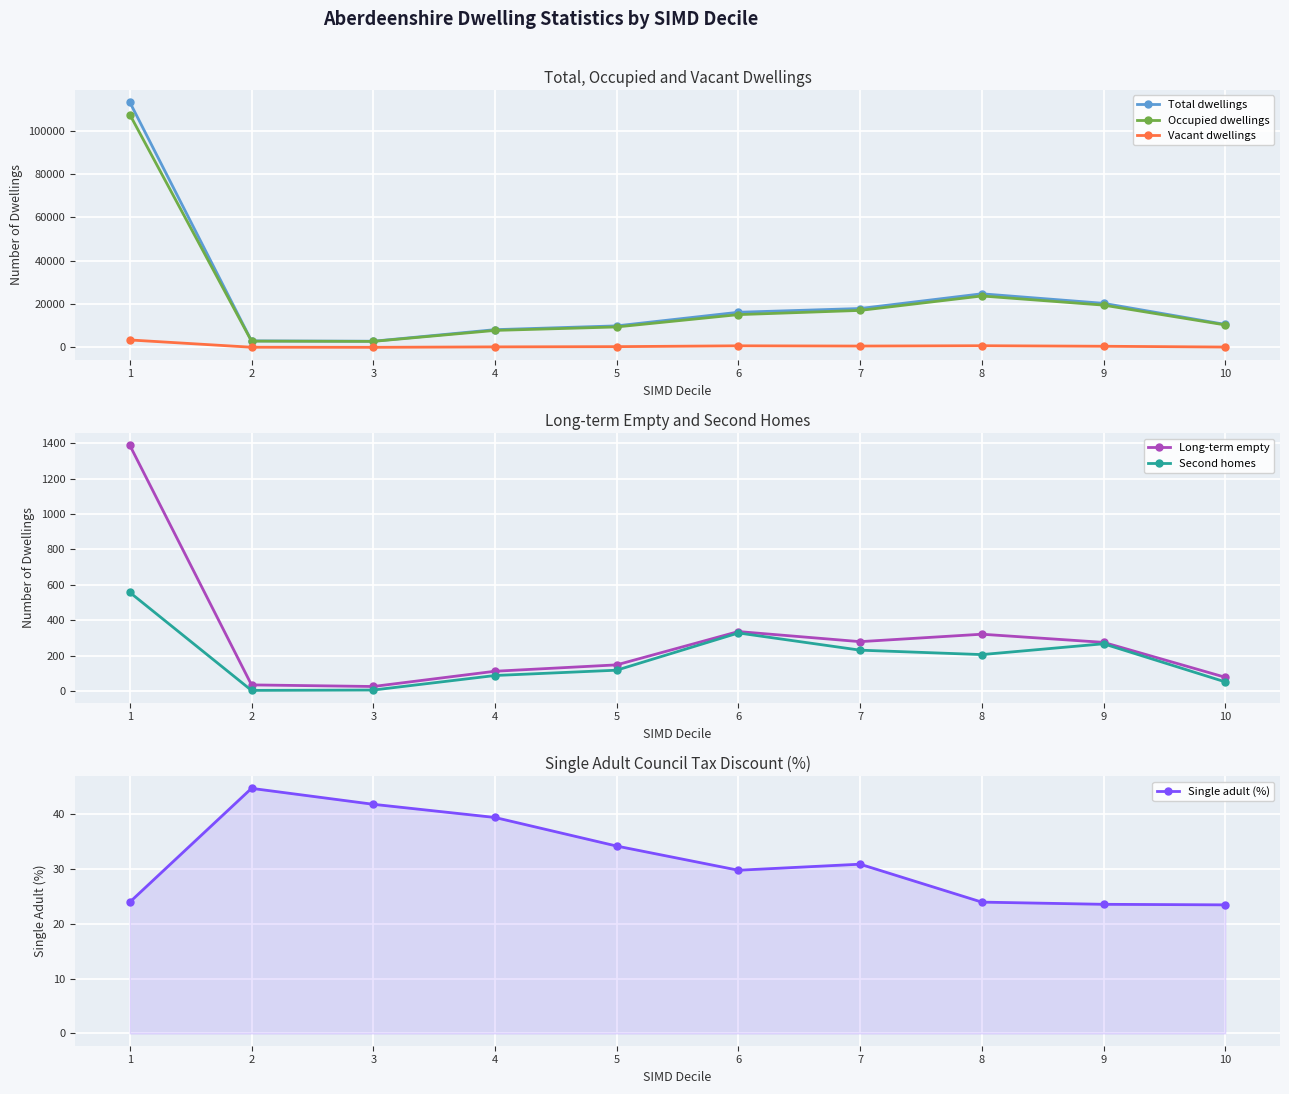

What are all the series names shown in the legend?

Total dwellings, Occupied dwellings, Vacant dwellings, Long-term empty, Second homes, Single adult (%)